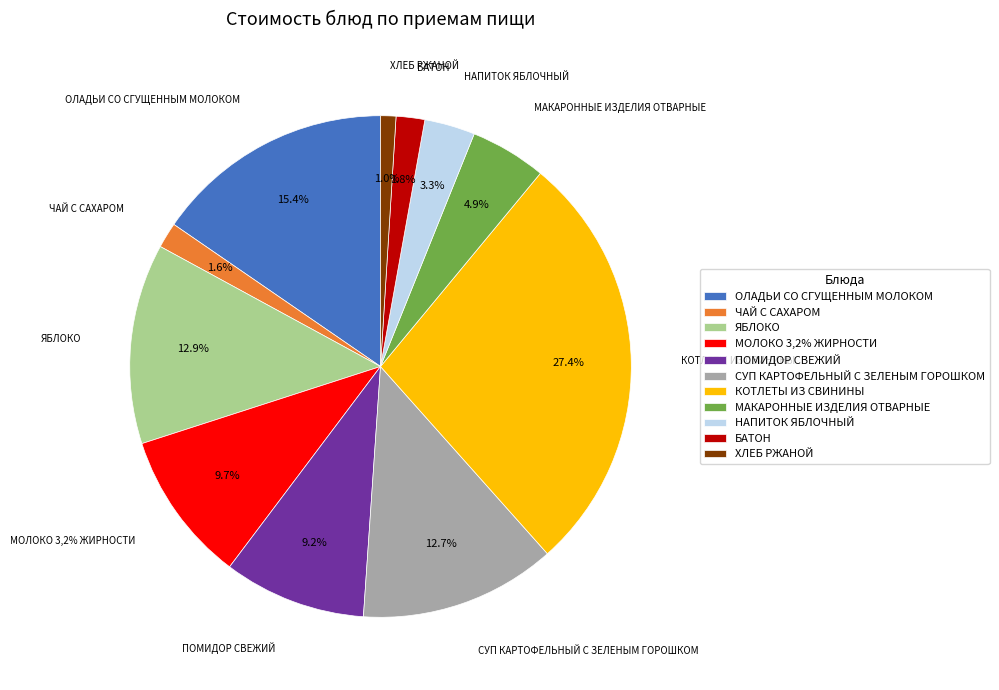

Rank the categories by value from highest to lowest.

КОТЛЕТЫ ИЗ СВИНИНЫ, ОЛАДЬИ СО СГУЩЕННЫМ МОЛОКОМ, ЯБЛОКО, СУП КАРТОФЕЛЬНЫЙ С ЗЕЛЕНЫМ ГОРОШКОМ, МОЛОКО 3,2% ЖИРНОСТИ, ПОМИДОР СВЕЖИЙ, МАКАРОННЫЕ ИЗДЕЛИЯ ОТВАРНЫЕ, НАПИТОК ЯБЛОЧНЫЙ, БАТОН, ЧАЙ С САХАРОМ, ХЛЕБ РЖАНОЙ